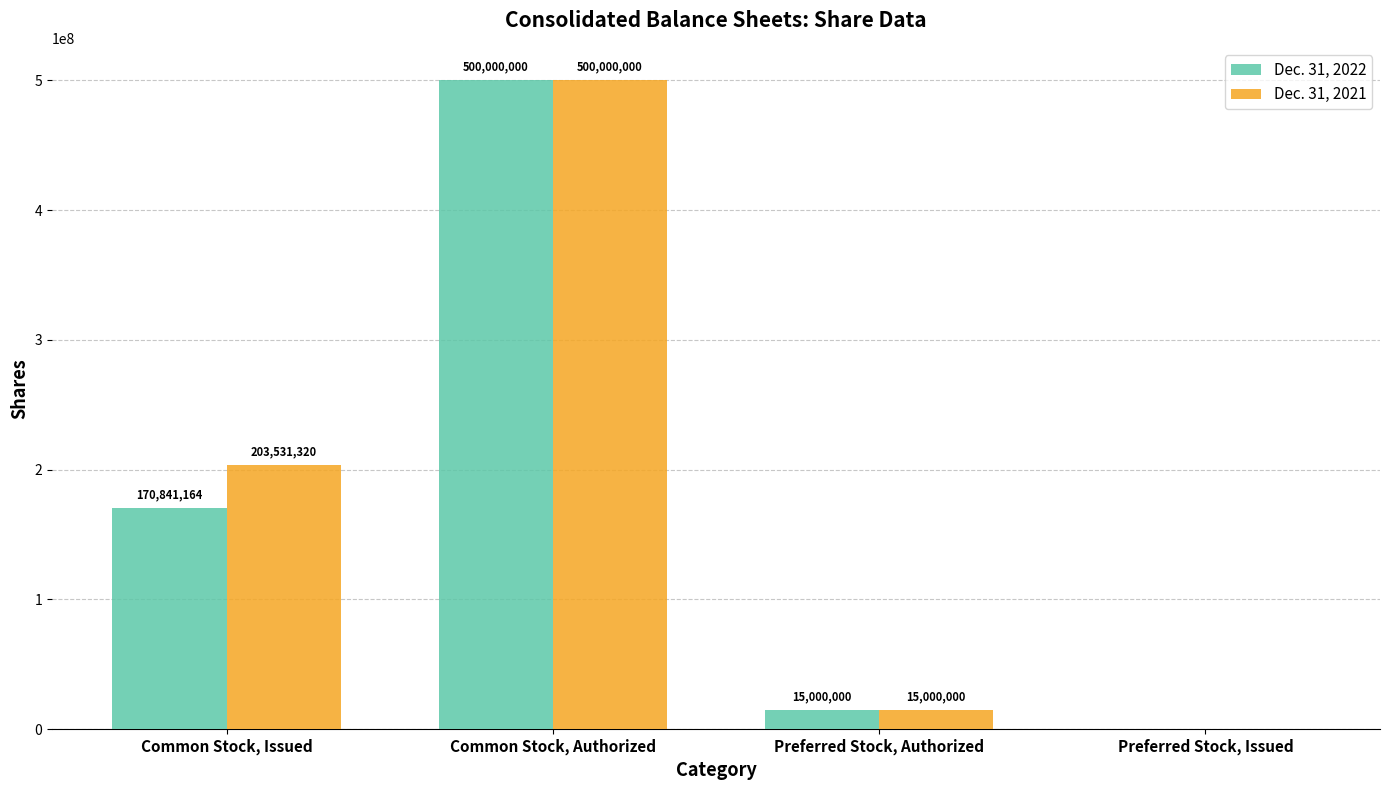

The value of Dec. 31, 2022 at Common Stock, Authorized is 778266165. True or false?

False